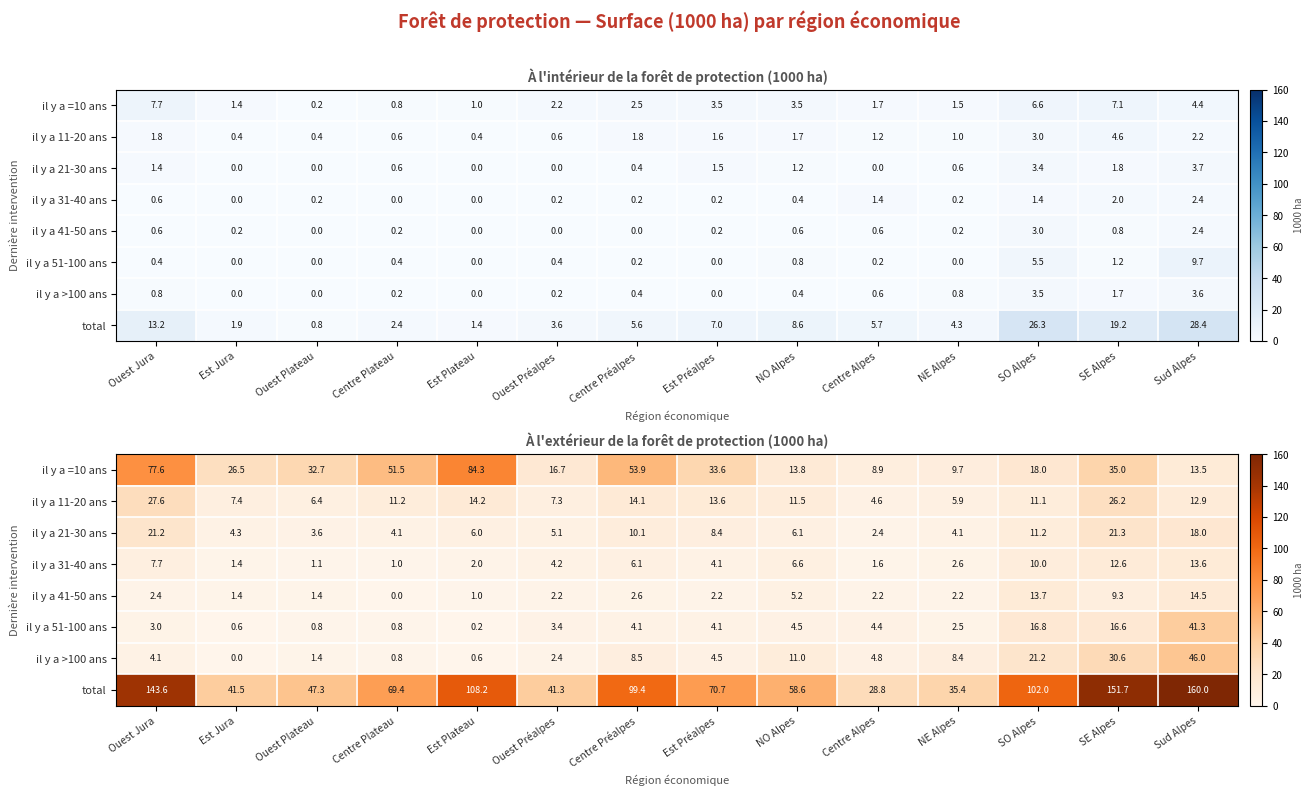

The il y a >100 ans series shows 0.8 at Centre Plateau. True or false?

True